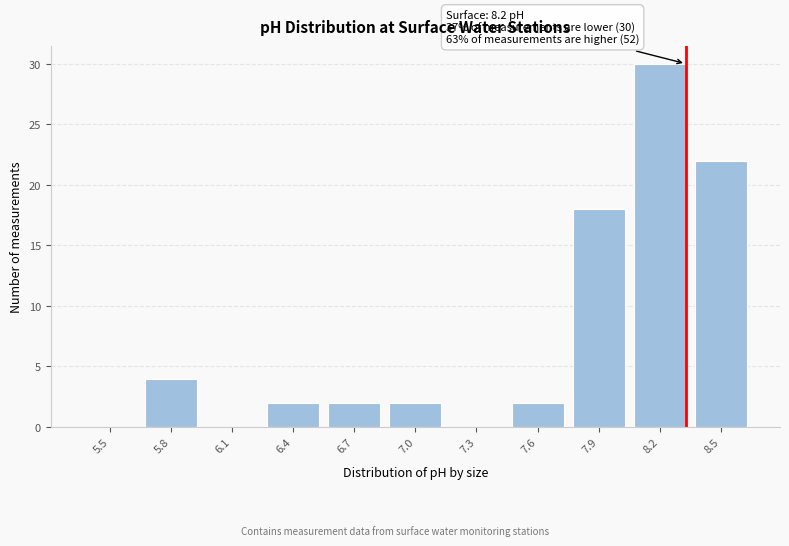

Reading right to left, list all the values displayed in this chart.

8.5=22	8.2=30	7.9=18	7.6=2	7.3=0	7.0=2	6.7=2	6.4=2	6.1=0	5.8=4	5.5=0